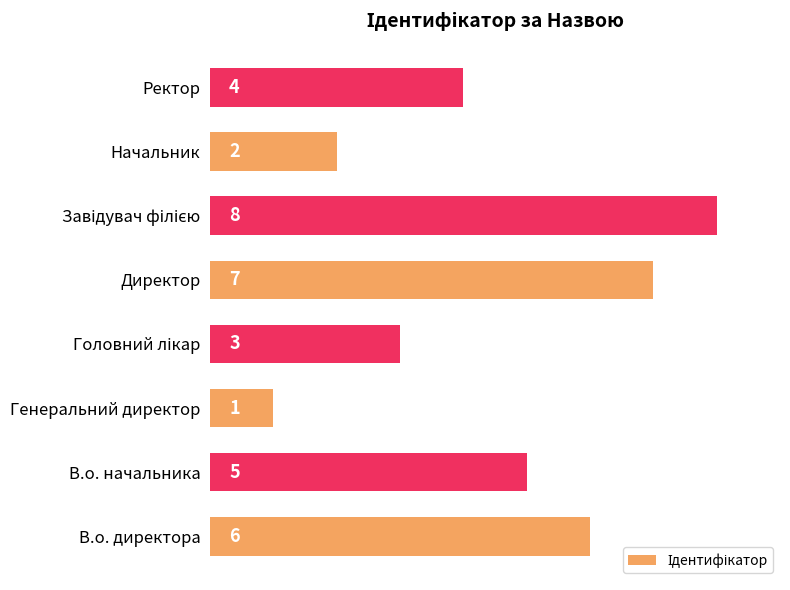

Reading top to bottom, what are all the values shown in this chart?

4	2	8	7	3	1	5	6